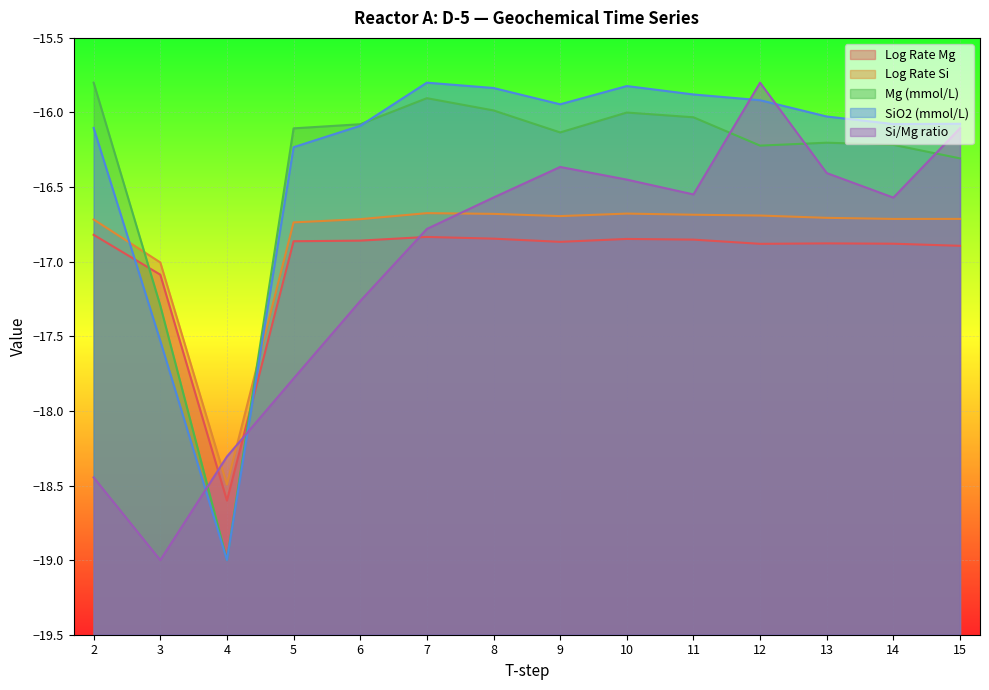

The SiO2 (mmol/L) series shows -15.8 at 8. True or false?

True